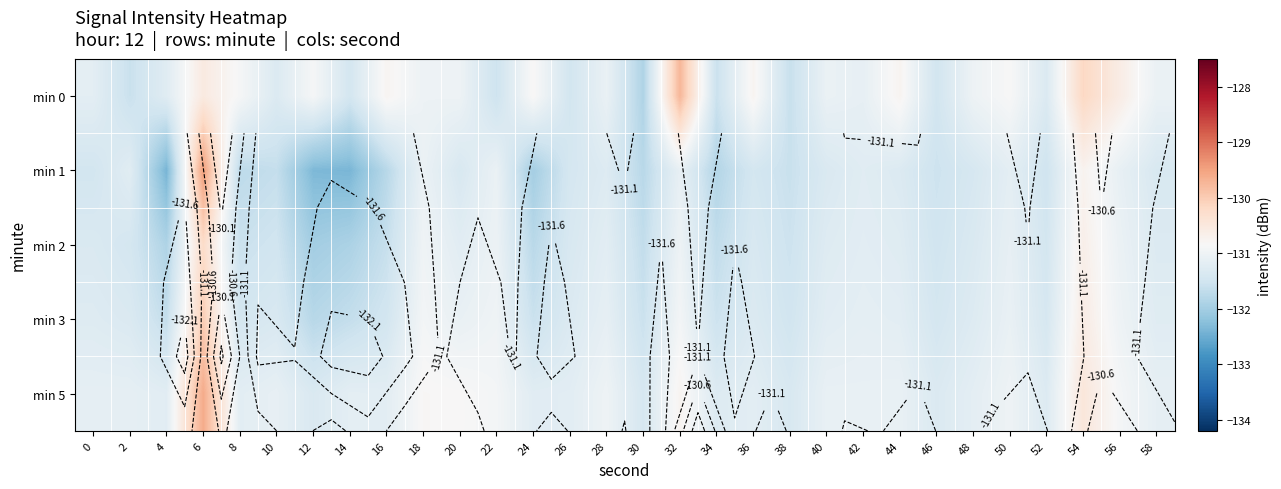

What is the difference between the second highest and minimum values in the min 3 series?

1.2